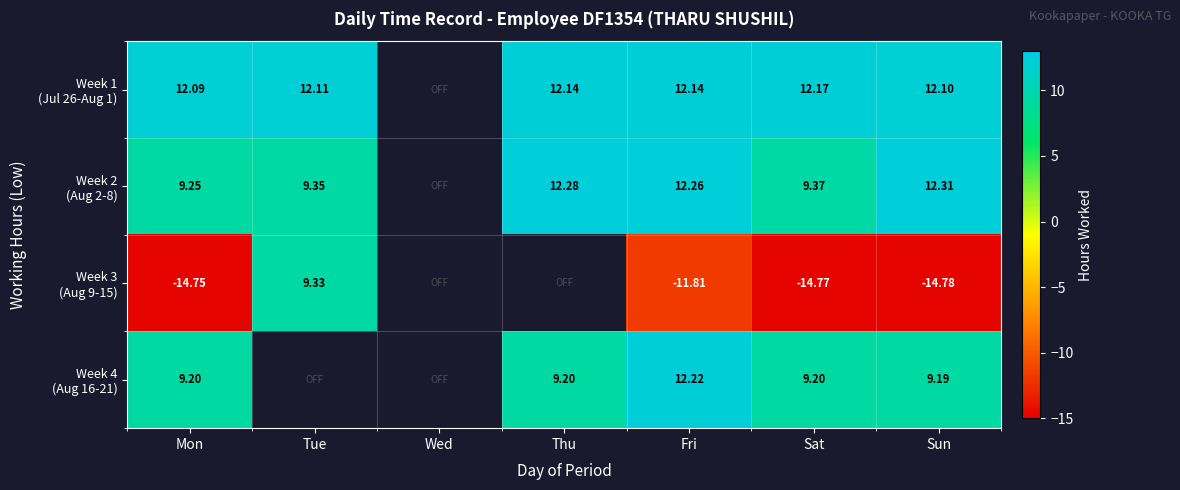

Which series has the widest spread of values?

Week 3 (Aug 9-15)